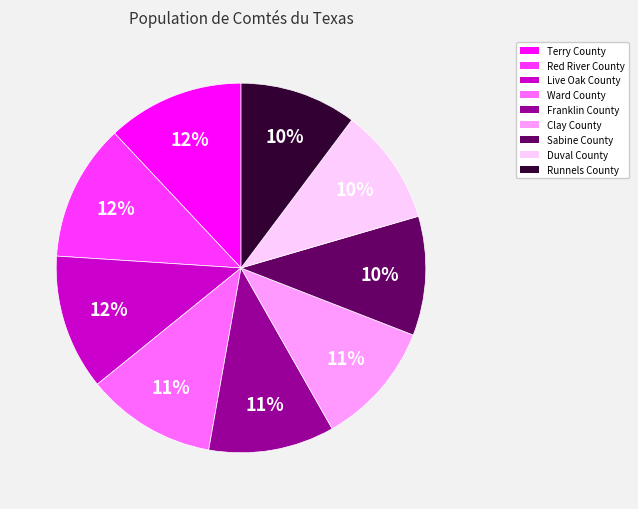

Is there any slice that represents more than half of the pie?

No